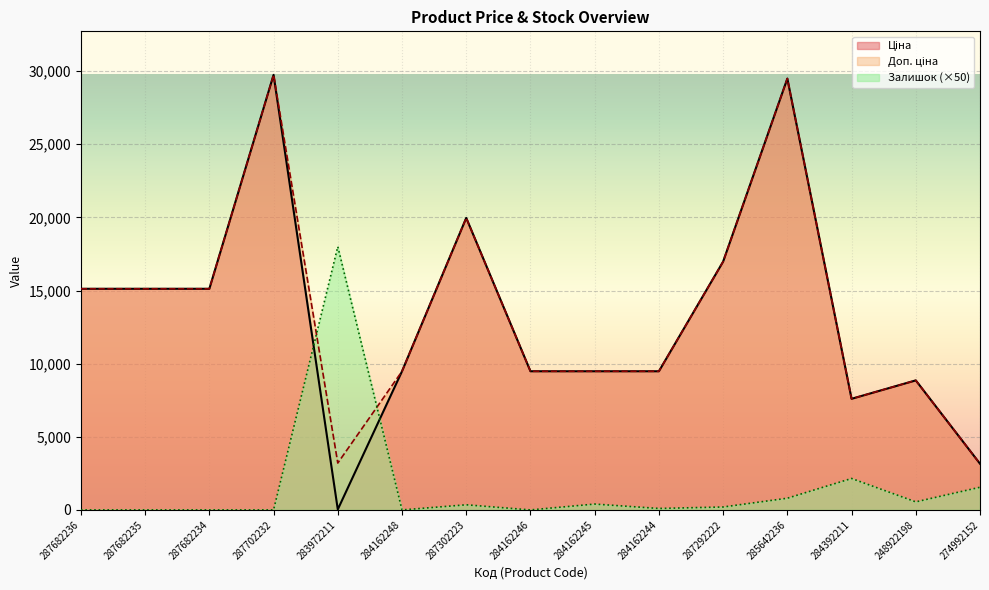

What position from the right is 284162245?

7